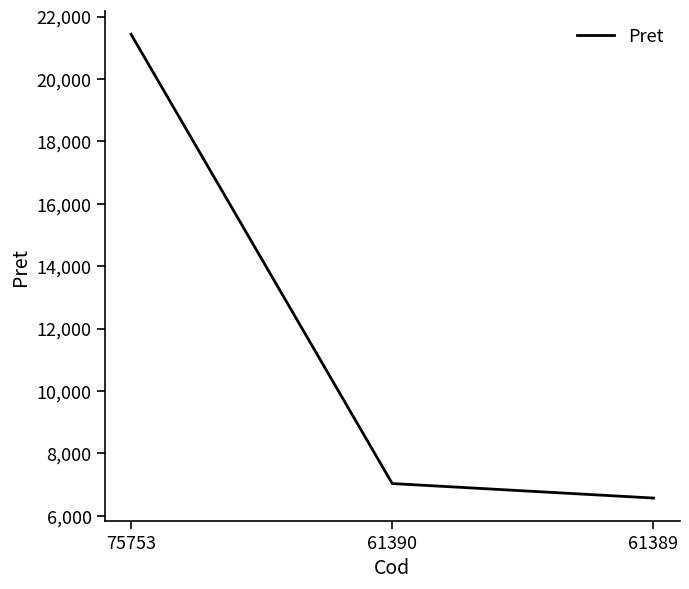

Which category has the lowest value across all series?

61389